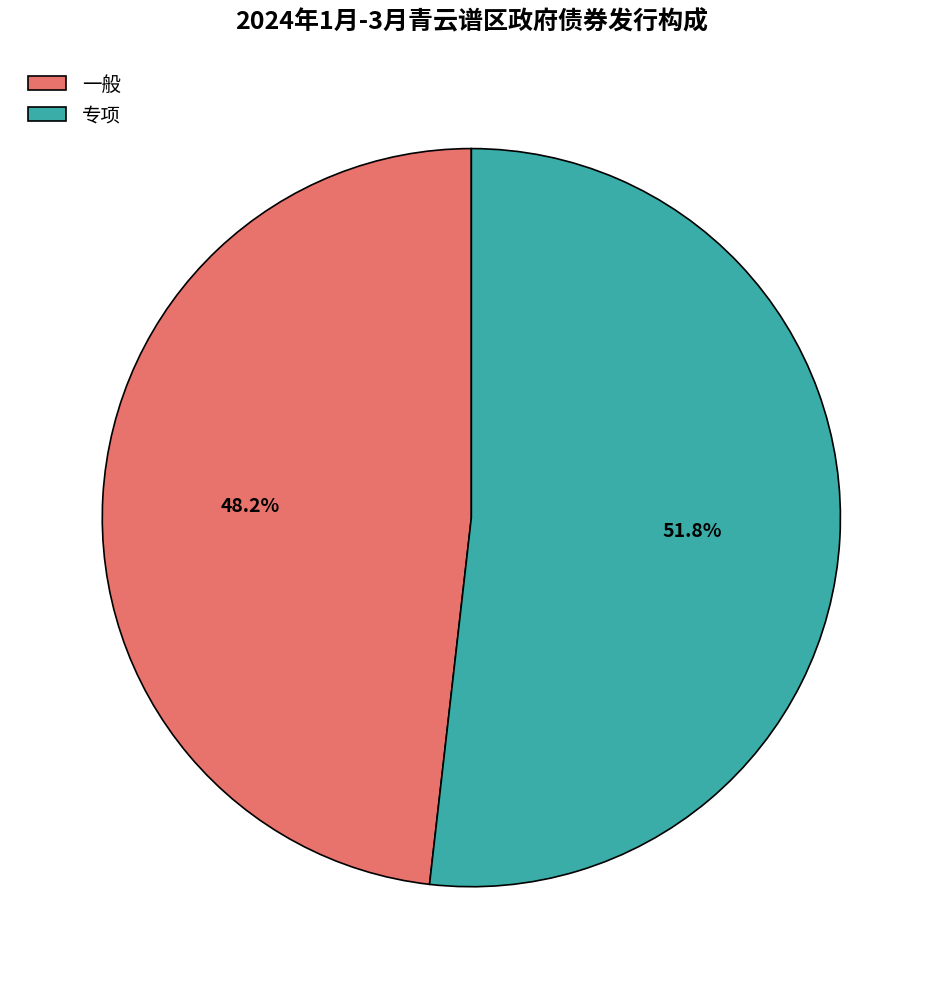

Which category has the biggest portion of the pie?

专项